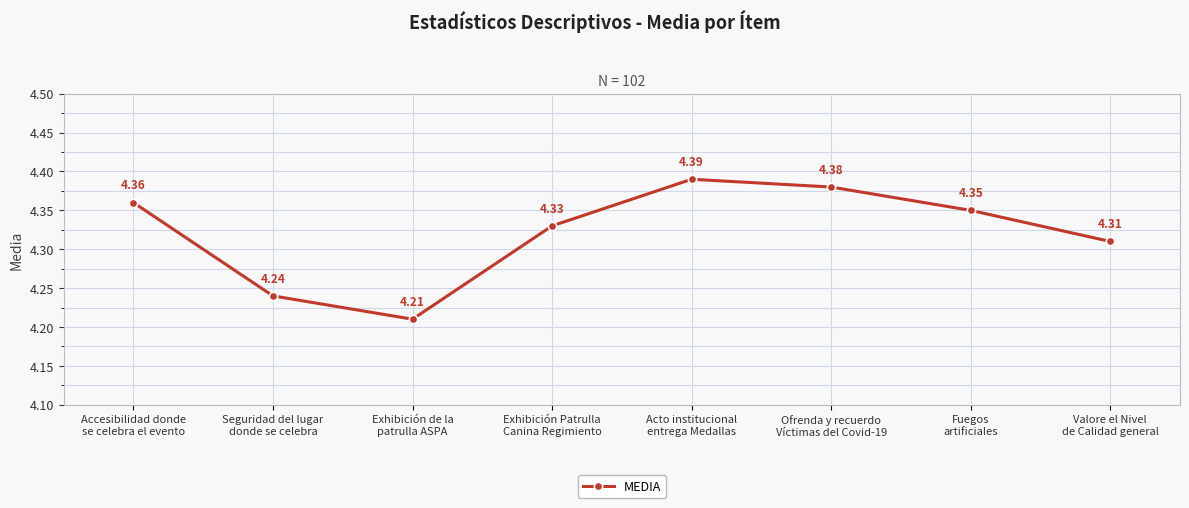

How many values are between 4 and 5?

8